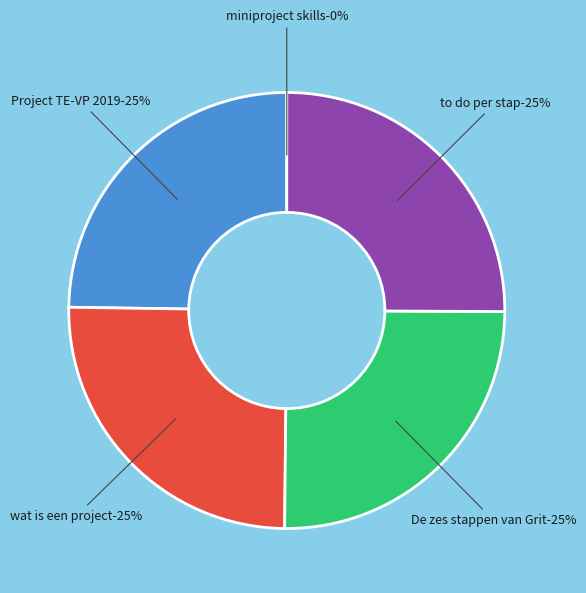

To the nearest percent, what is the difference between the largest and smallest slice percentages?

25%